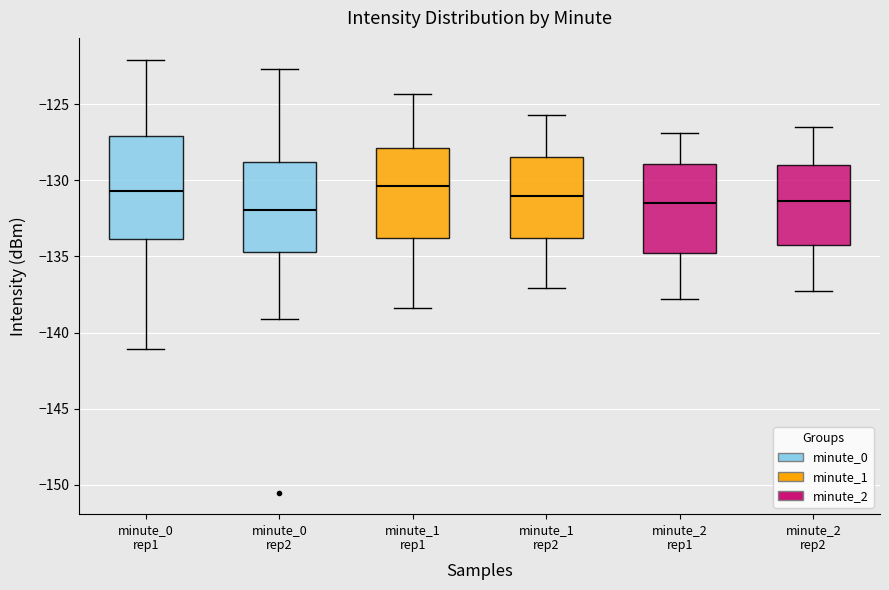

Reading left to right, read every box against the y-axis: the position of its median line, the range the box covers, and the ends of its whiskers. The values are not printed on the chart, so give them approximately, as read against the axis.

minute_0 rep1: median -130.5, box -134.0 to -127.0, whiskers -141.0 to -122.0
minute_0 rep2: median -132.0, box -134.5 to -129.0, whiskers -139.0 to -122.5
minute_1 rep1: median -130.5, box -134.0 to -128.0, whiskers -138.5 to -124.5
minute_1 rep2: median -131.0, box -134.0 to -128.5, whiskers -137.0 to -125.5
minute_2 rep1: median -131.5, box -135.0 to -129.0, whiskers -138.0 to -127.0
minute_2 rep2: median -131.5, box -134.0 to -129.0, whiskers -137.5 to -126.5